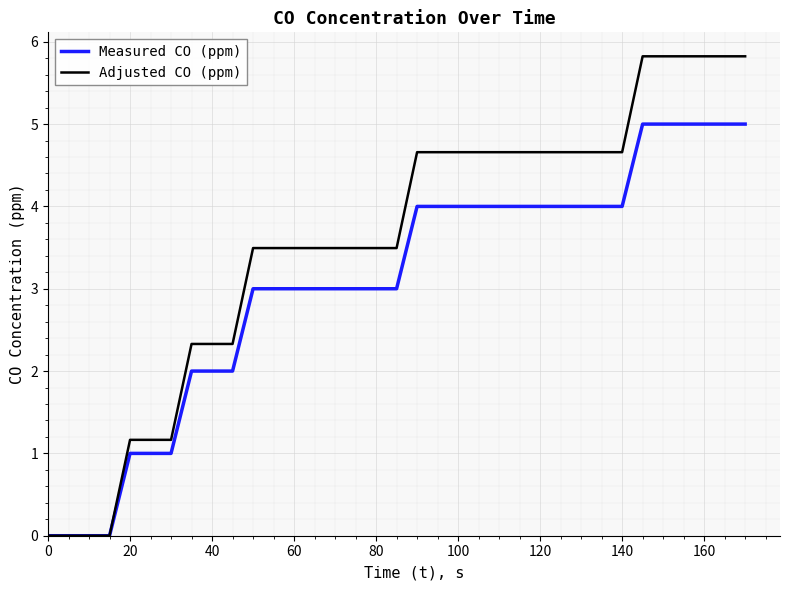

What is the maximum value shown in the chart?

5.8